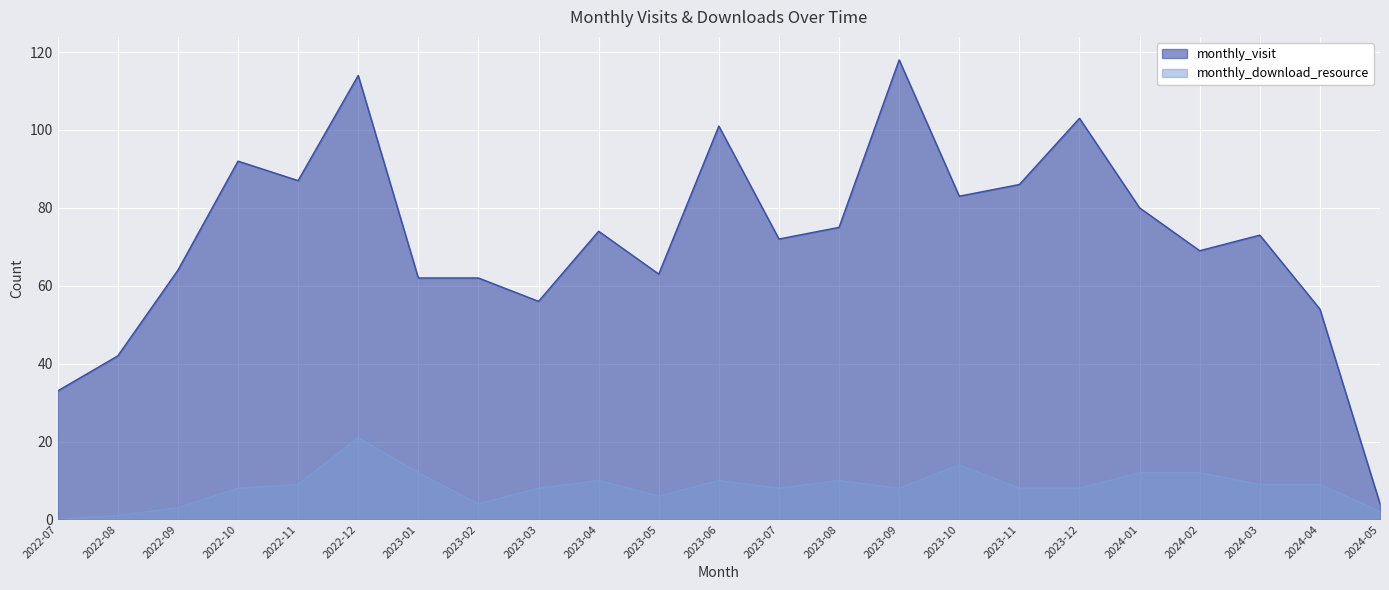

What is the minimum value for monthly_visit?

4